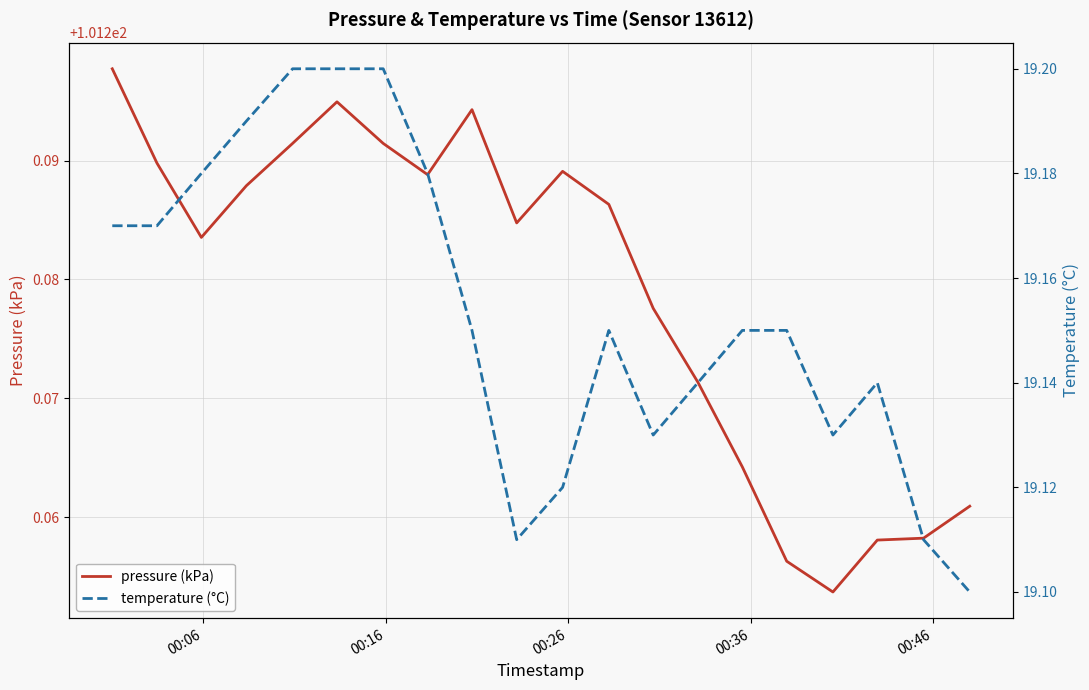

Count the pressure (kPa) values in the range 101 to 102.

20